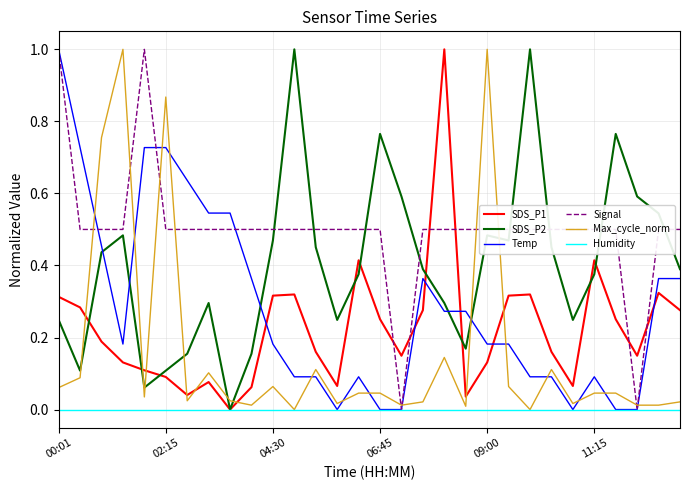

What is the maximum value for SDS_P2?

1.0